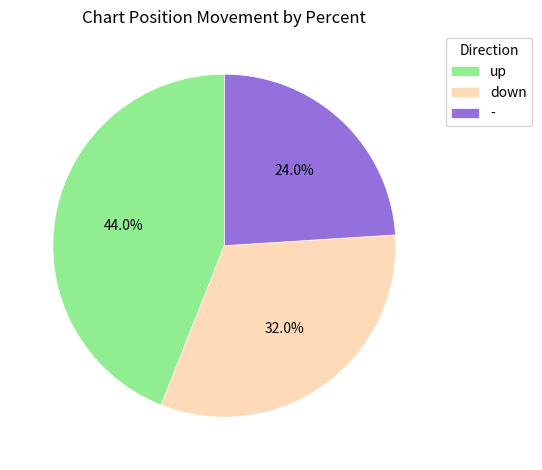

To the nearest percent, what portion does up represent?

44%